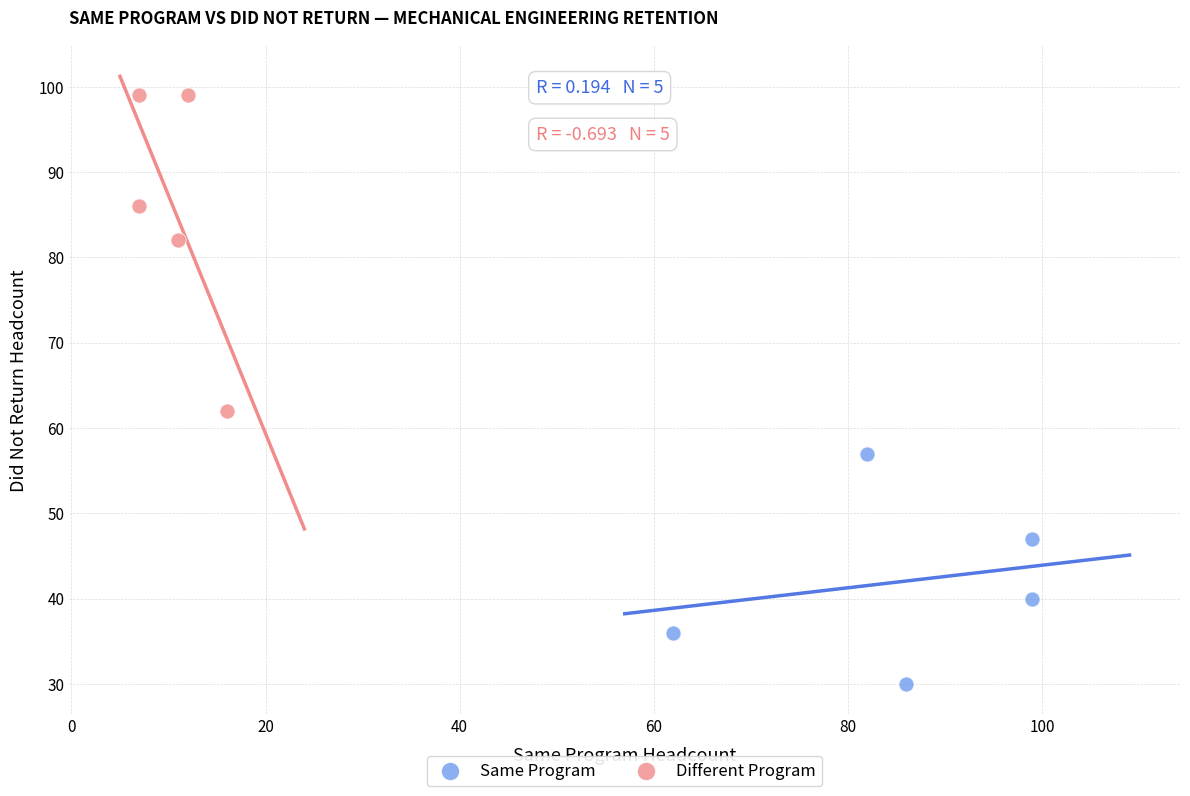

Which series reaches the minimum Y coordinate?

Same Program